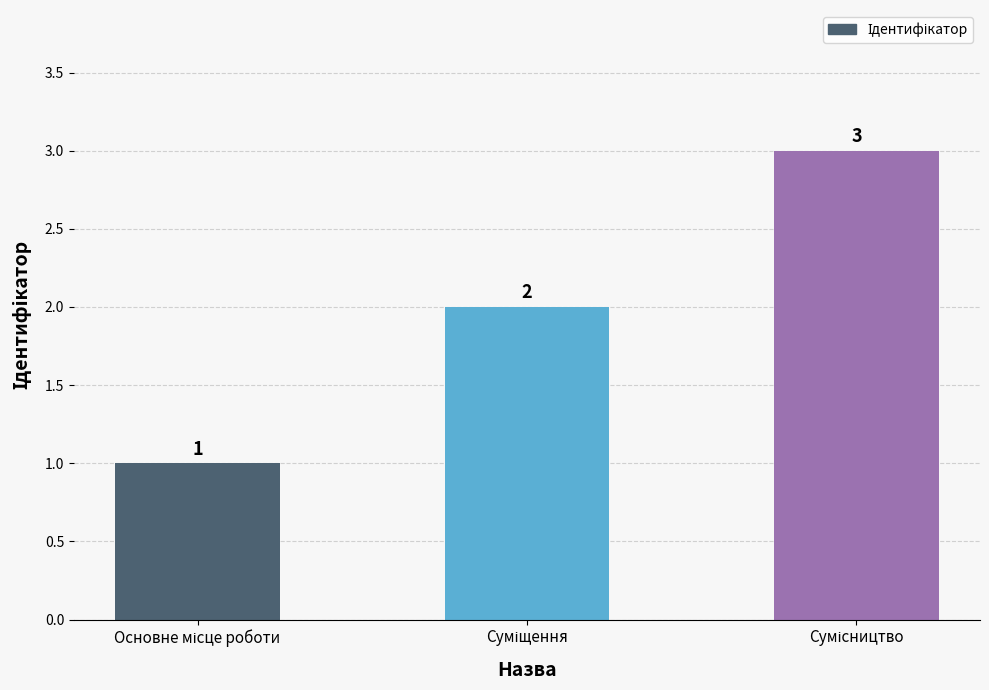

What is the average value?

2